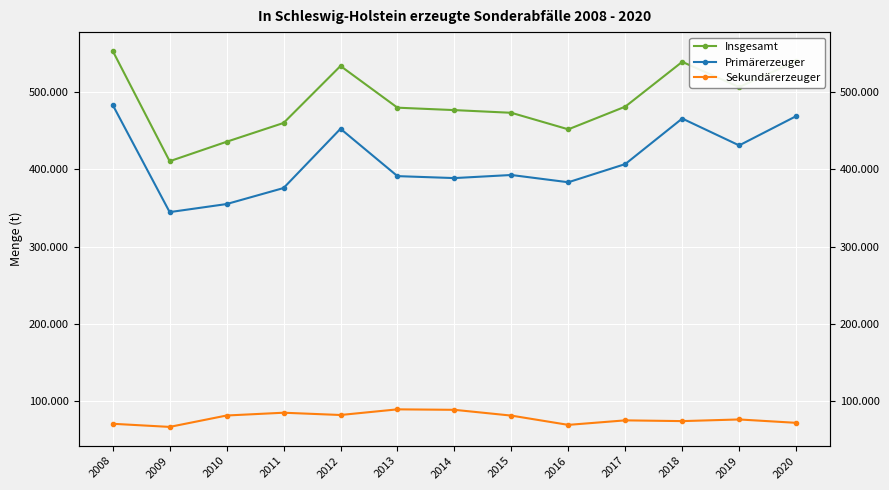

Which series has the largest total across all categories?

Insgesamt